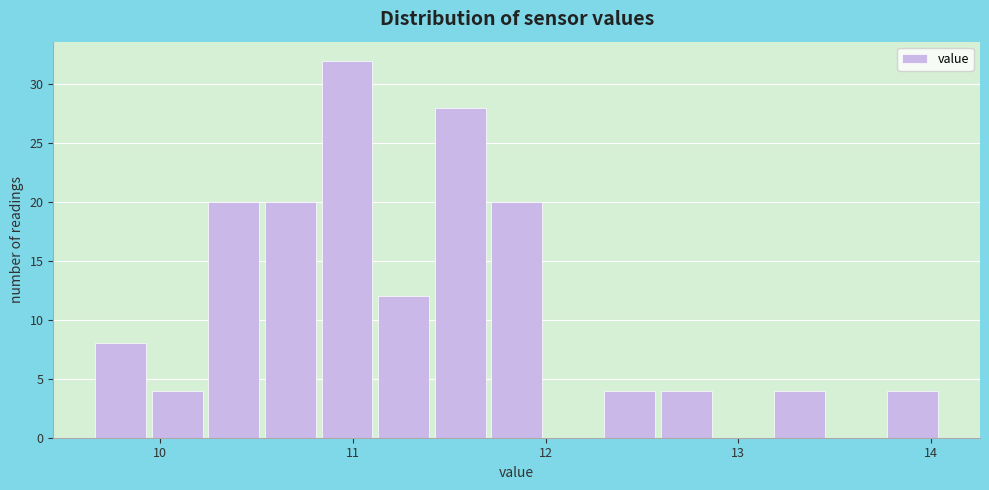

Around what value on the x-axis is the tallest bar? Give the approximate position of its centre, as read against the axis.

11.0